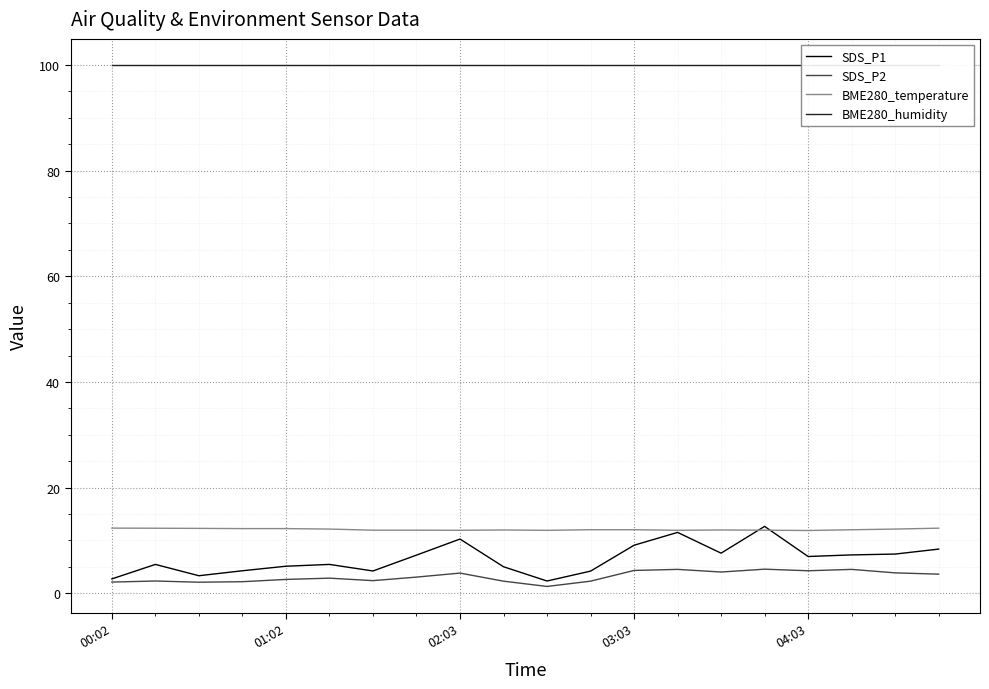

How many data points in SDS_P1 are less than 6?

10